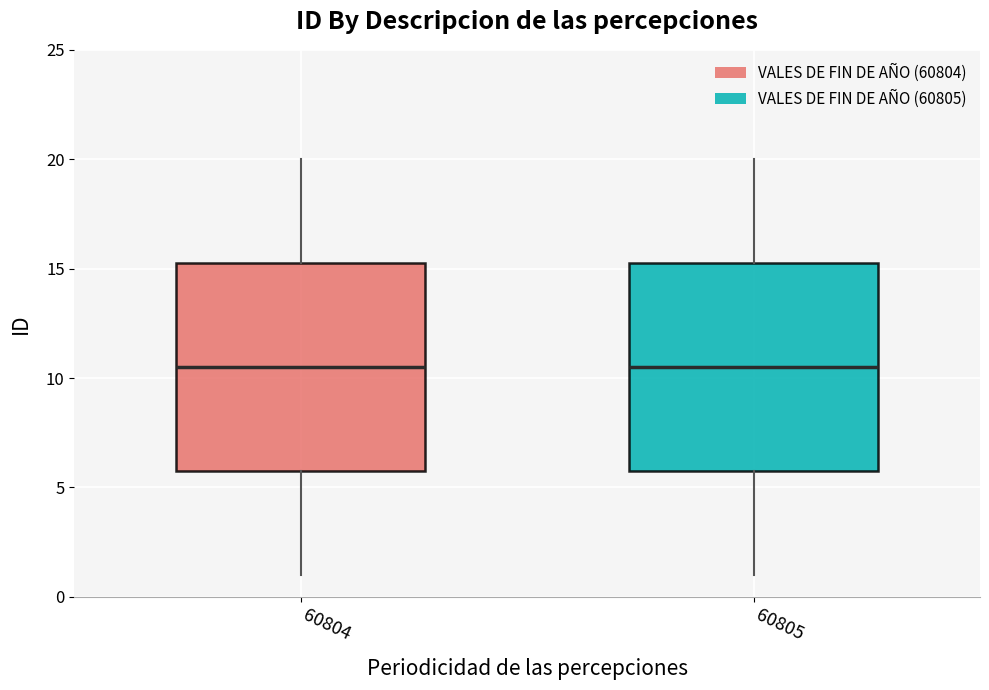

Where does the median line of the box at x = 60804 sit on the y-axis? The values are not printed on the chart, so give them approximately, as read against the axis.

10.5